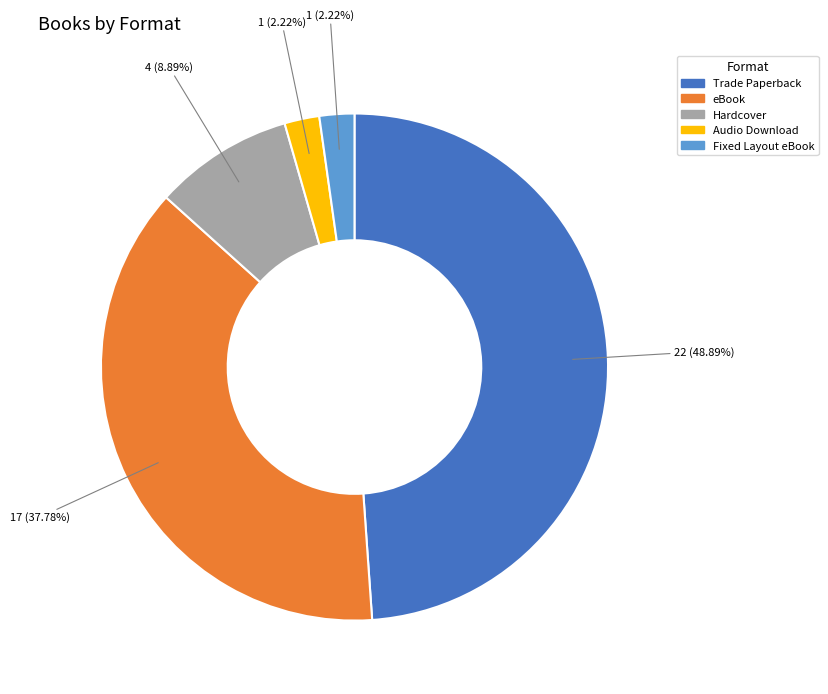

Which category has the biggest portion of the pie?

Trade Paperback